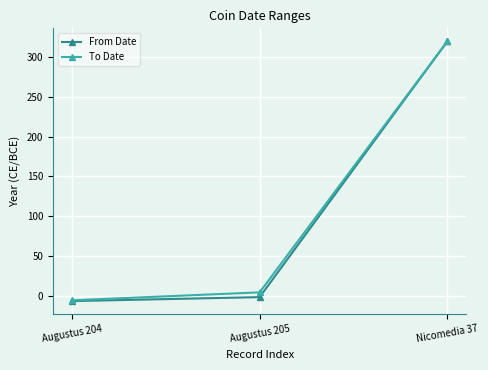

What is the sum of the To Date values at Augustus 205 and Nicomedia 37?

324